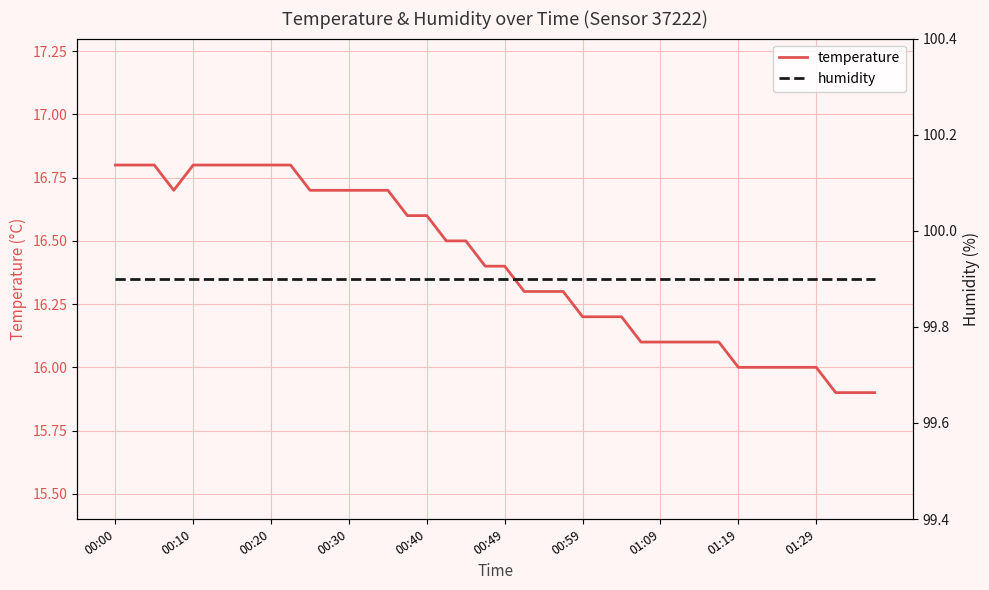

Reading right to left, transcribe all the data shown in this chart.

temperature: 15.9	15.9	15.9	16.0	16.0	16.0	16.0	16.0	16.1	16.1	16.1	16.1	16.1	16.2	16.2	16.2	16.3	16.3	16.3	16.4	16.4	16.5	16.5	16.6	16.6	16.7	16.7	16.7	16.7	16.7	16.8	16.8	16.8	16.8	16.8	16.8	16.7	16.8	16.8	16.8
humidity: 99.9	99.9	99.9	99.9	99.9	99.9	99.9	99.9	99.9	99.9	99.9	99.9	99.9	99.9	99.9	99.9	99.9	99.9	99.9	99.9	99.9	99.9	99.9	99.9	99.9	99.9	99.9	99.9	99.9	99.9	99.9	99.9	99.9	99.9	99.9	99.9	99.9	99.9	99.9	99.9